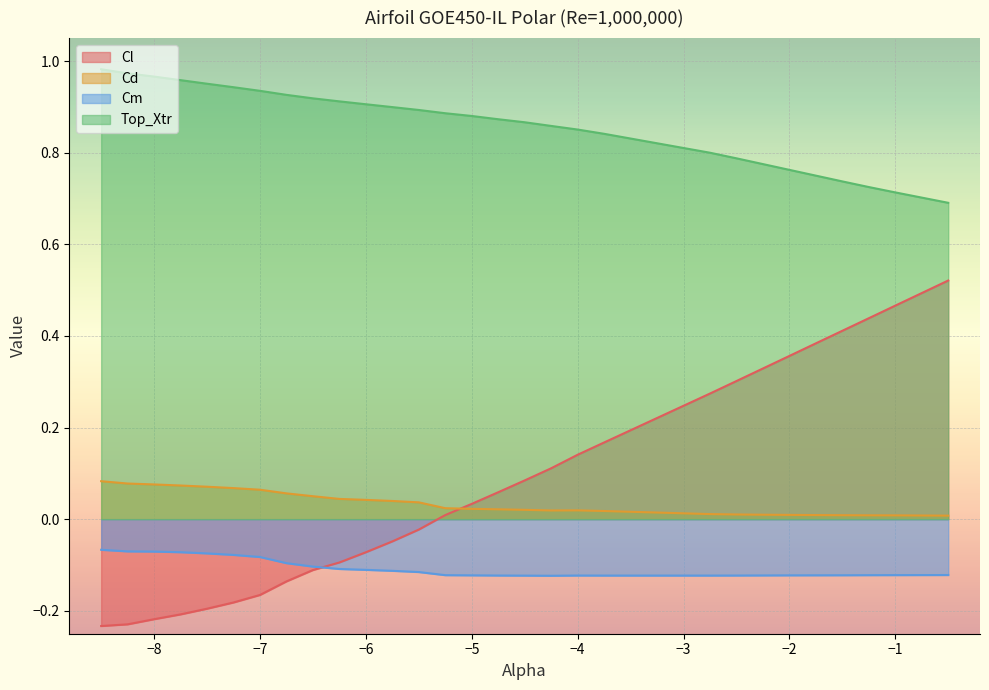

What is the minimum value for Cm?

-0.1